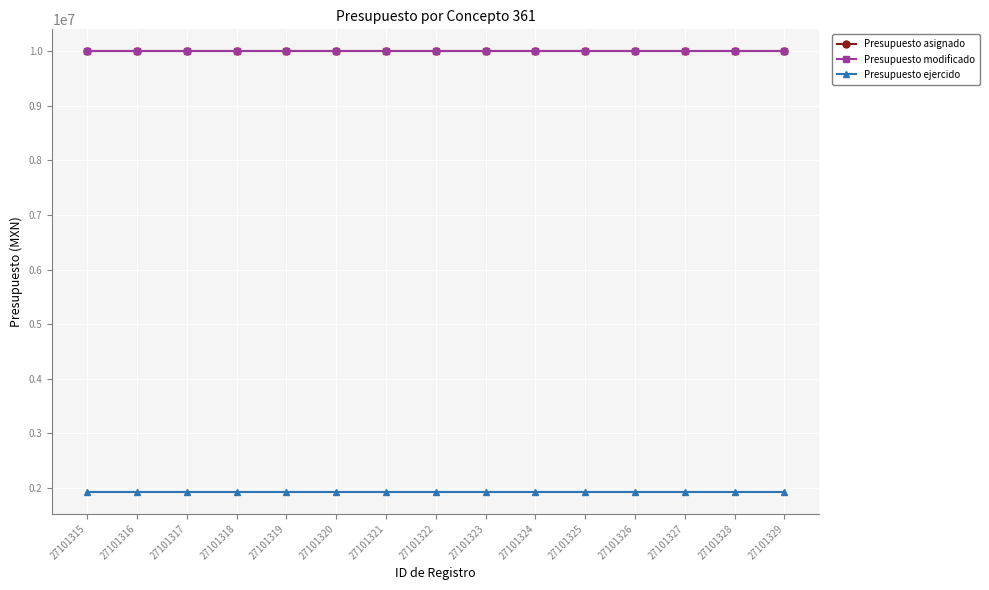

Rank the categories by Presupuesto asignado value from lowest to highest.

27101315, 27101316, 27101317, 27101318, 27101319, 27101320, 27101321, 27101322, 27101323, 27101324, 27101325, 27101326, 27101327, 27101328, 27101329